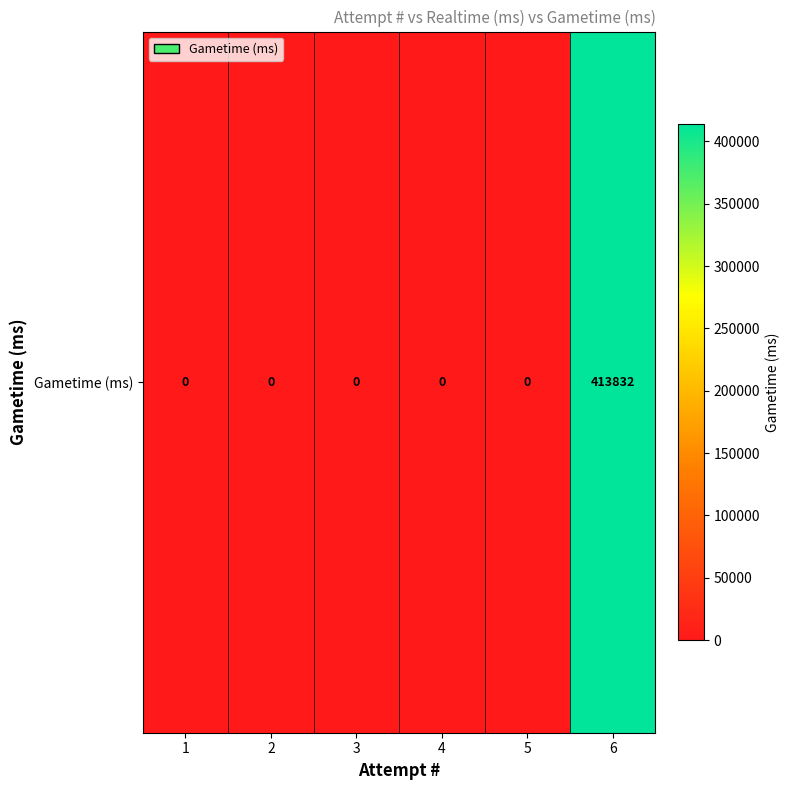

The value at 5 is 0. True or false?

True